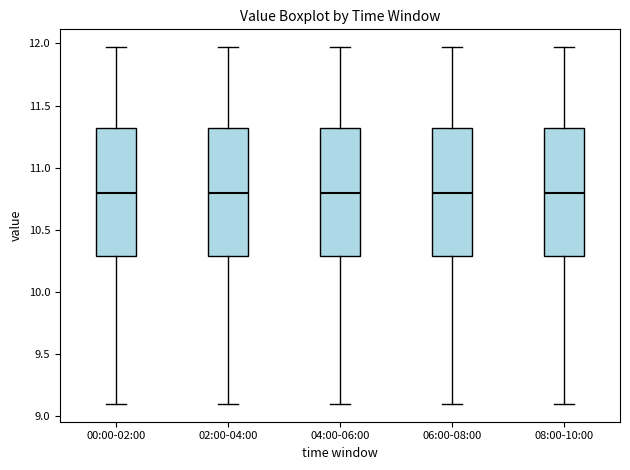

Reading left to right, read every box against the y-axis: the position of its median line, the range the box covers, and the ends of its whiskers. The values are not printed on the chart, so give them approximately, as read against the axis.

00:00-02:00: median 10.80, box 10.30 to 11.30, whiskers 9.10 to 11.95
02:00-04:00: median 10.80, box 10.30 to 11.30, whiskers 9.10 to 11.95
04:00-06:00: median 10.80, box 10.30 to 11.30, whiskers 9.10 to 11.95
06:00-08:00: median 10.80, box 10.30 to 11.30, whiskers 9.10 to 11.95
08:00-10:00: median 10.80, box 10.30 to 11.30, whiskers 9.10 to 11.95